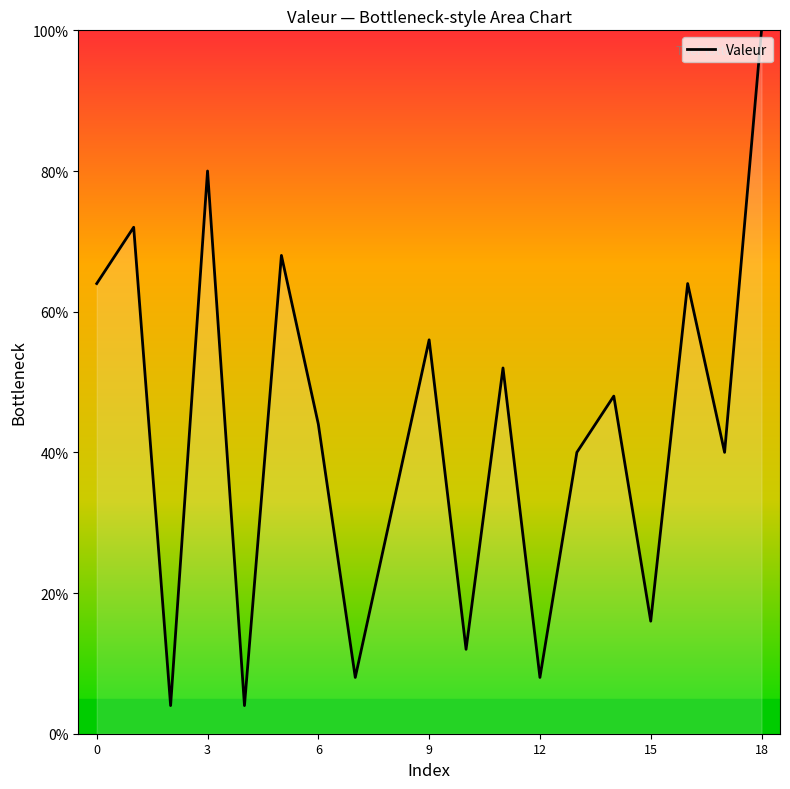

How many series are shown in this chart?

1